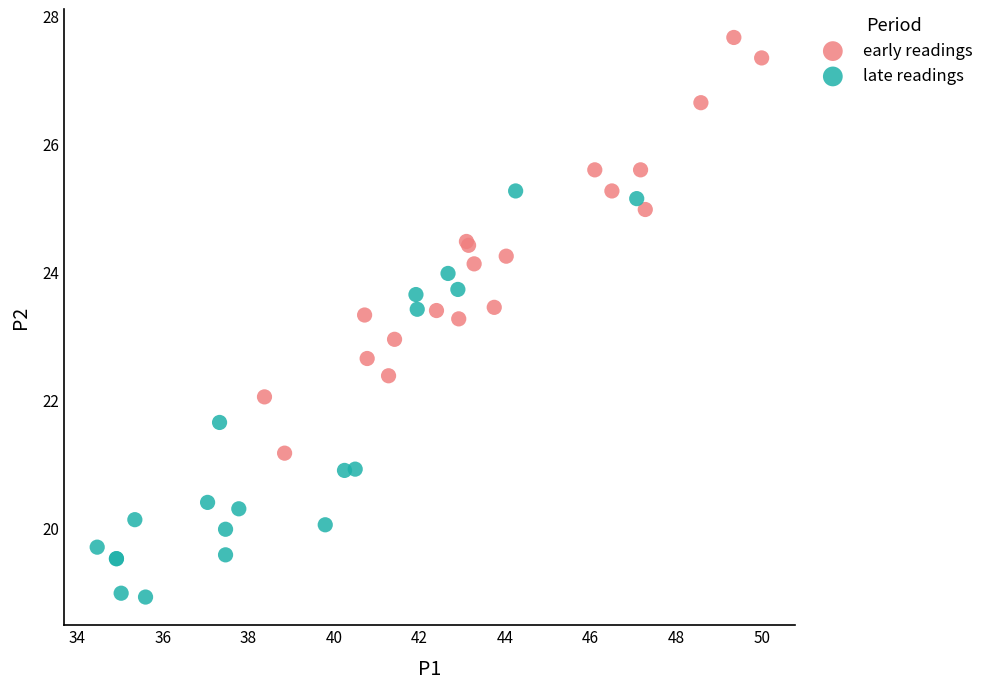

Which series has the widest spread of Y values?

early readings